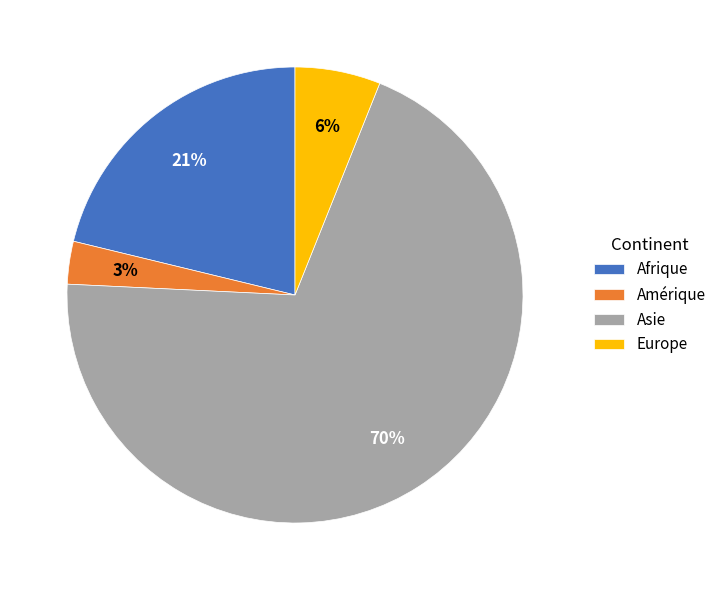

Is the sum of Europe and Amérique greater than half?

No